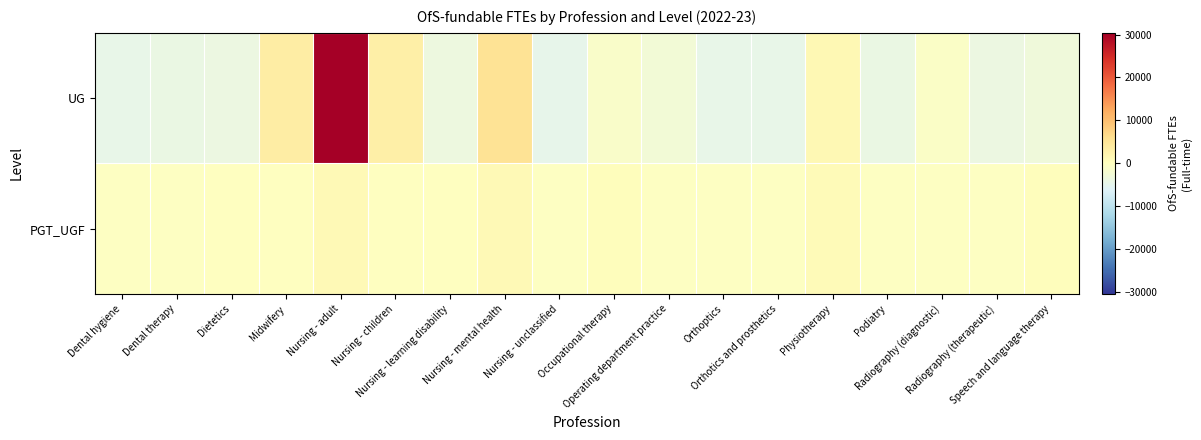

Which label corresponds to the smallest value in the chart?

Nursing - unclassified